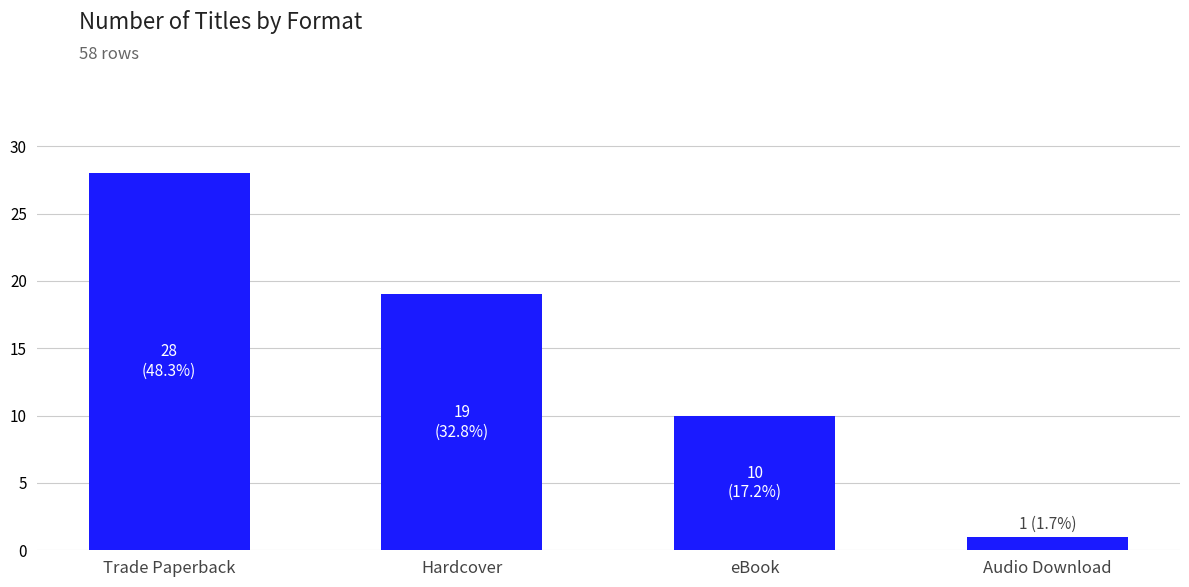

Reading right to left, extract all data points from this chart.

1	10	19	28